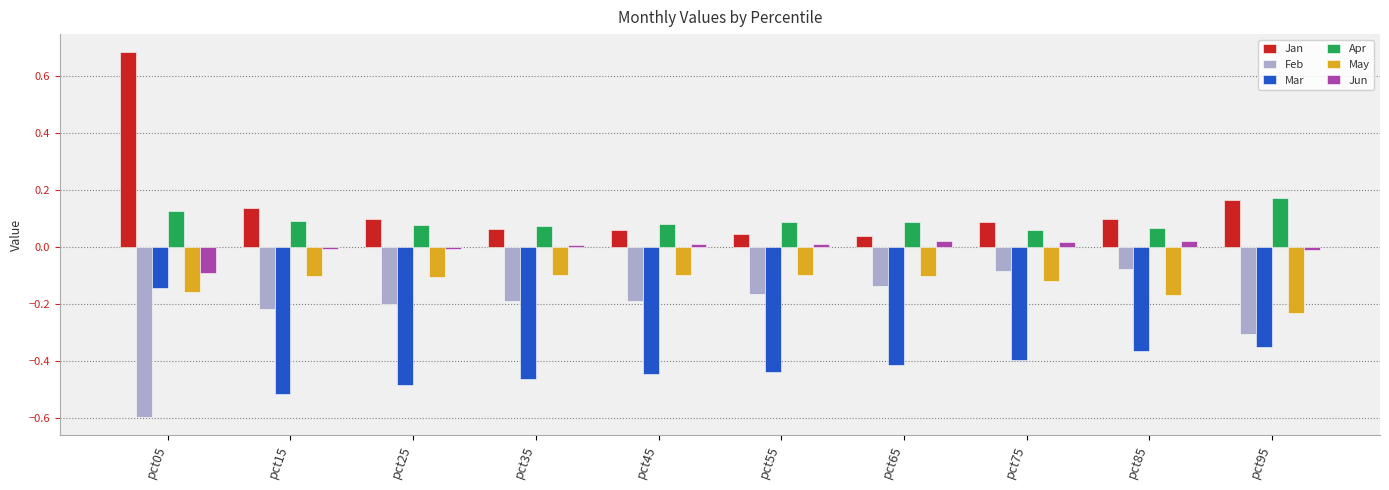

What is the minimum value shown in the chart?

-0.6